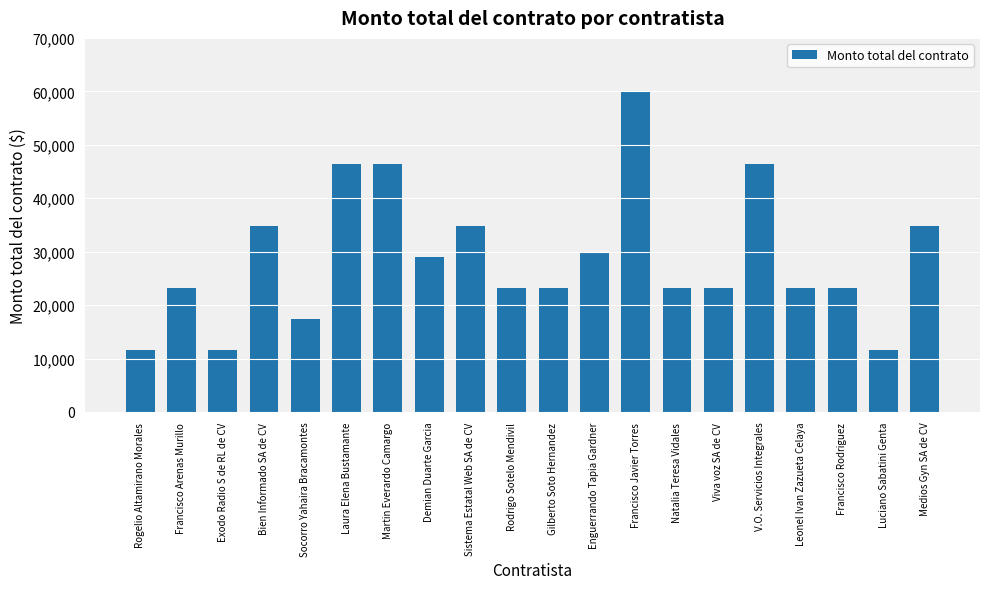

Reading left to right, transcribe all the data shown in this chart.

Rogelio Altamirano Morales=11600	Francisco Arenas Murillo=23200	Exodo Radio S de RL de CV=11600	Bien Informado SA de CV=34800	Socorro Yahaira Bracamontes=17400	Laura Elena Bustamante=46400	Martin Everardo Camargo=46400	Demian Duarte Garcia=29000	Sistema Estatal Web SA de CV=34800	Rodrigo Sotelo Mendivil=23200	Gilberto Soto Hernandez=23200	Enguerrando Tapia Gardner=30000	Francisco Javier Torres=60000	Natalia Teresa Vidales=23200	Viva voz SA de CV=23200	V.O. Servicios Integrales=46400	Leonel Ivan Zazueta Celaya=23200	Francisco Rodriguez=23200	Luciano Sabatini Genta=11600	Medios Gyn SA de CV=34800